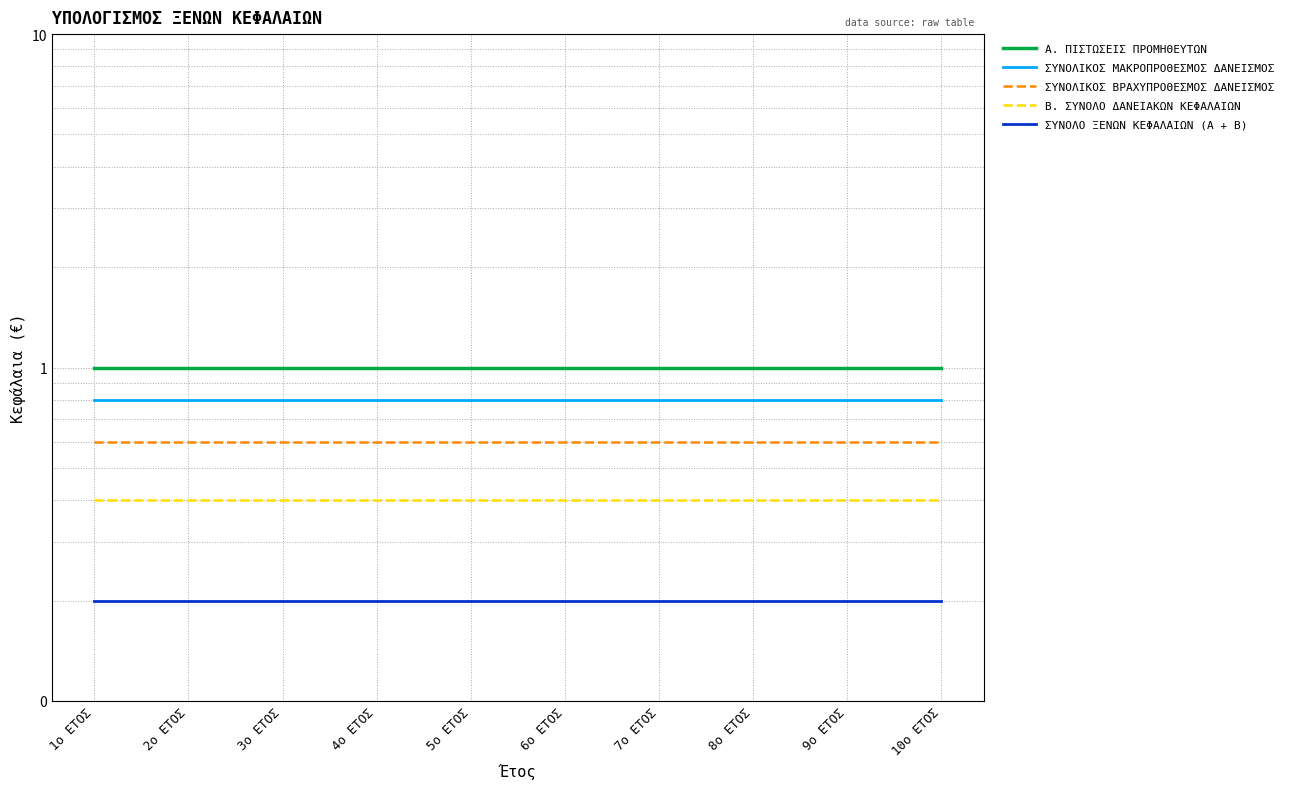

At which label does ΣΥΝΟΛΙΚΟΣ ΒΡΑΧΥΠΡΟΘΕΣΜΟΣ ΔΑΝΕΙΣΜΟΣ reach its minimum?

1ο ΕΤΟΣ